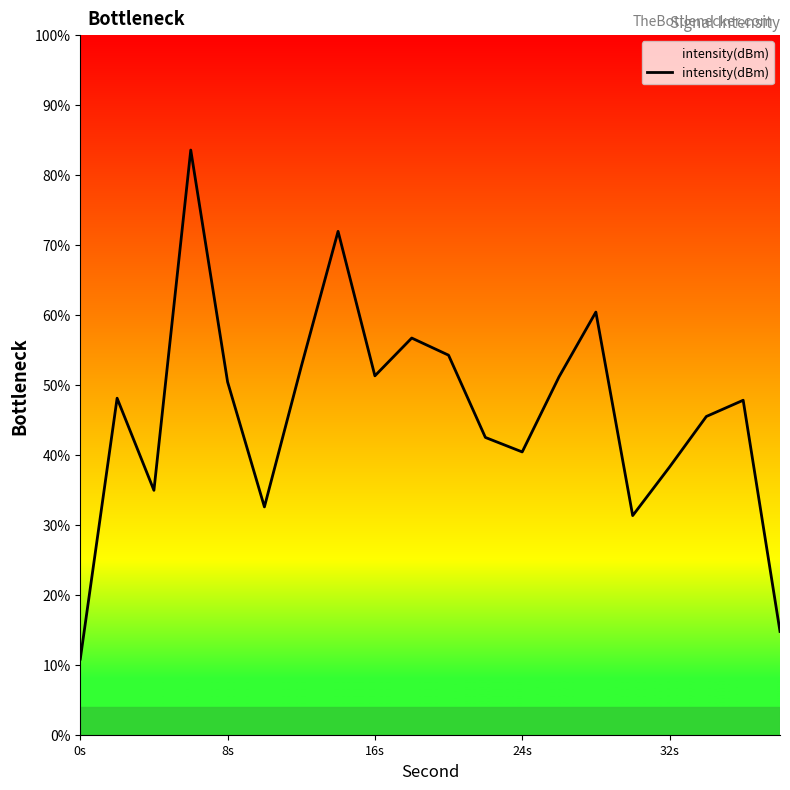

What is the maximum value shown in the chart?

83.6